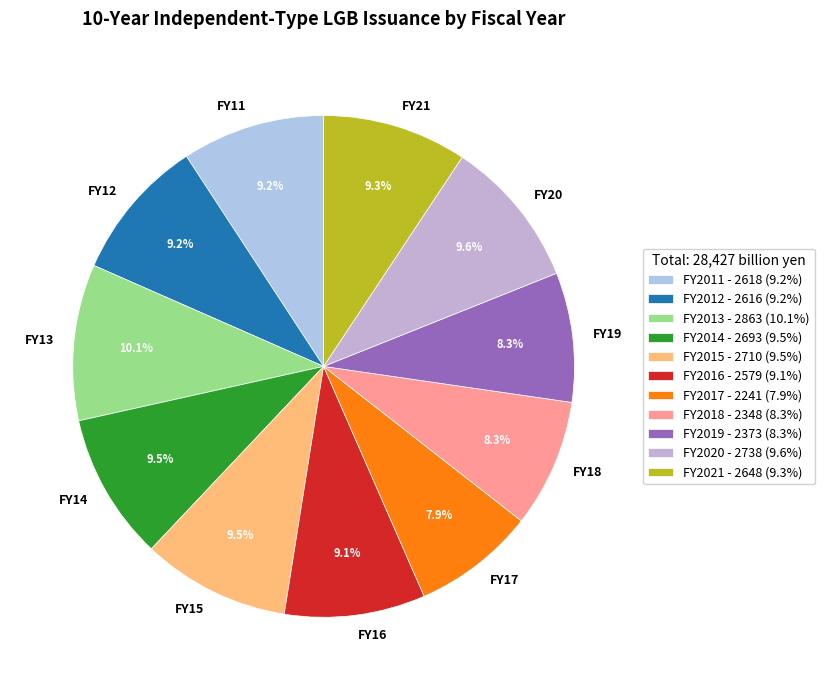

Is there any slice that represents more than half of the pie?

No